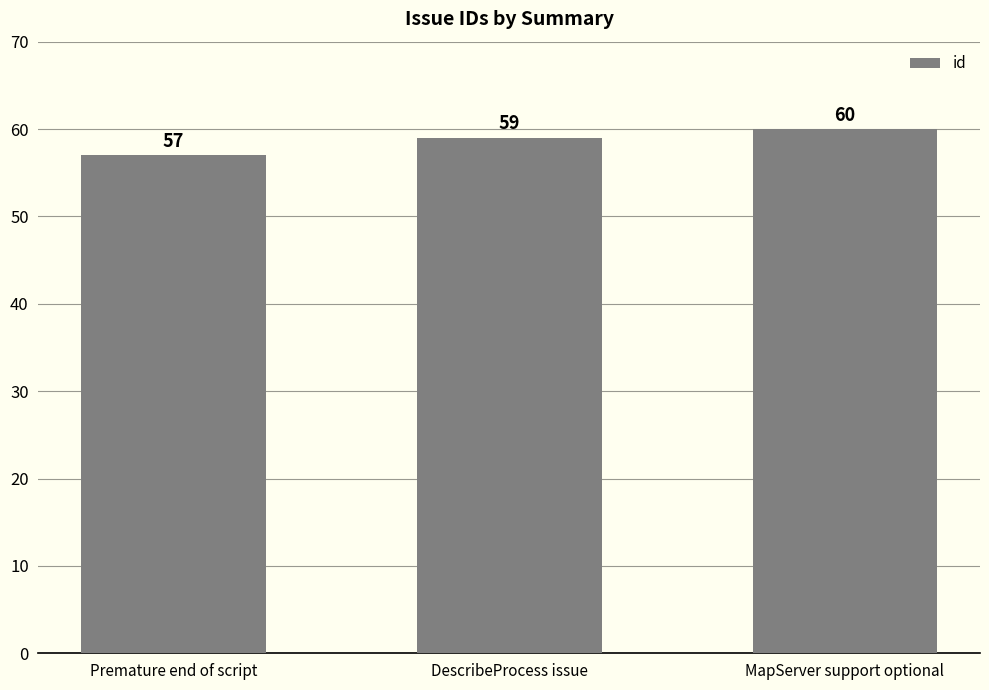

What position from the left is DescribeProcess issue?

2